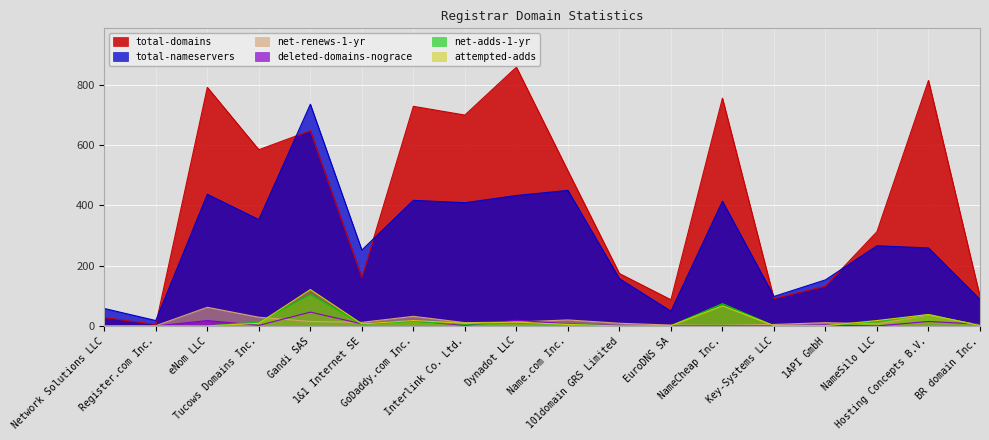

In net-renews-1-yr, how many points are higher than both neighbors (excluding endpoints)?

5